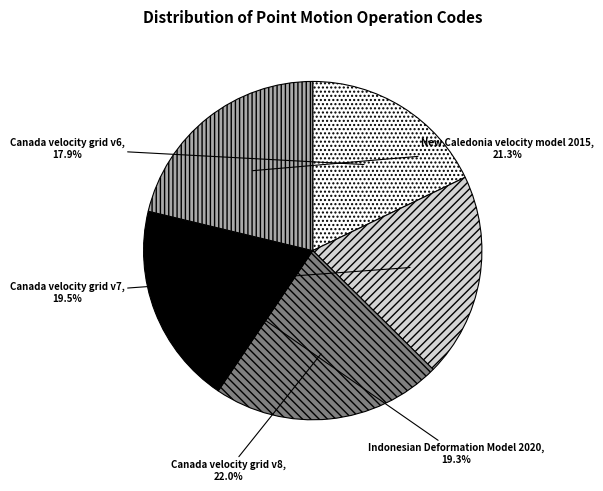

How many slices are in this pie chart?

5